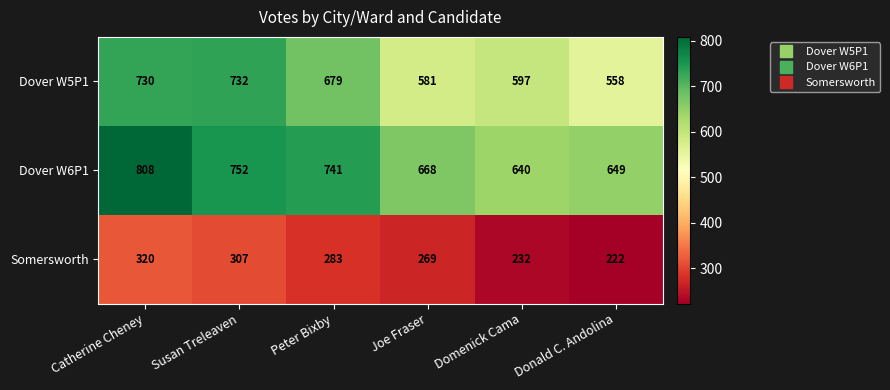

What is the difference between the maximum and minimum values in the Dover W5P1 series?

174